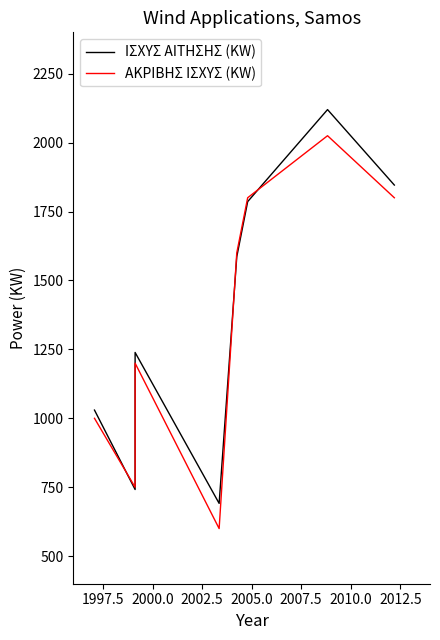

In ΑΚΡΙΒΗΣ ΙΣΧΥΣ (KW), how many points are lower than both neighbors (excluding endpoints)?

2